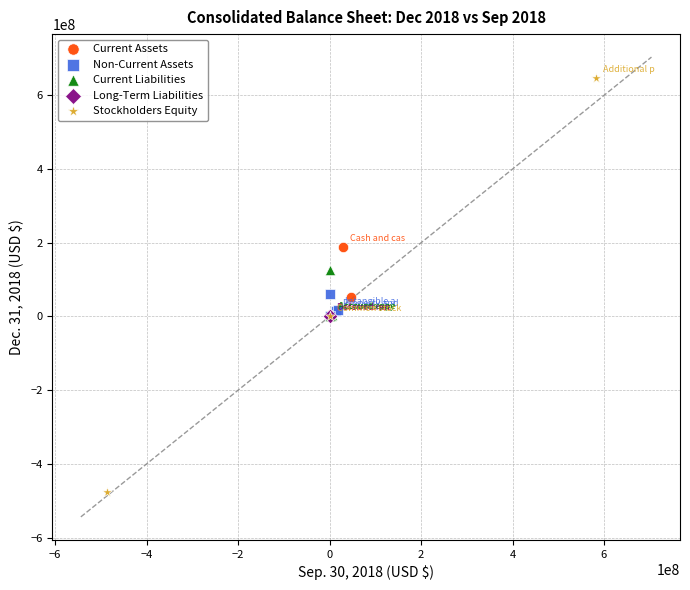

Which series contains the highest Y value?

Stockholders Equity